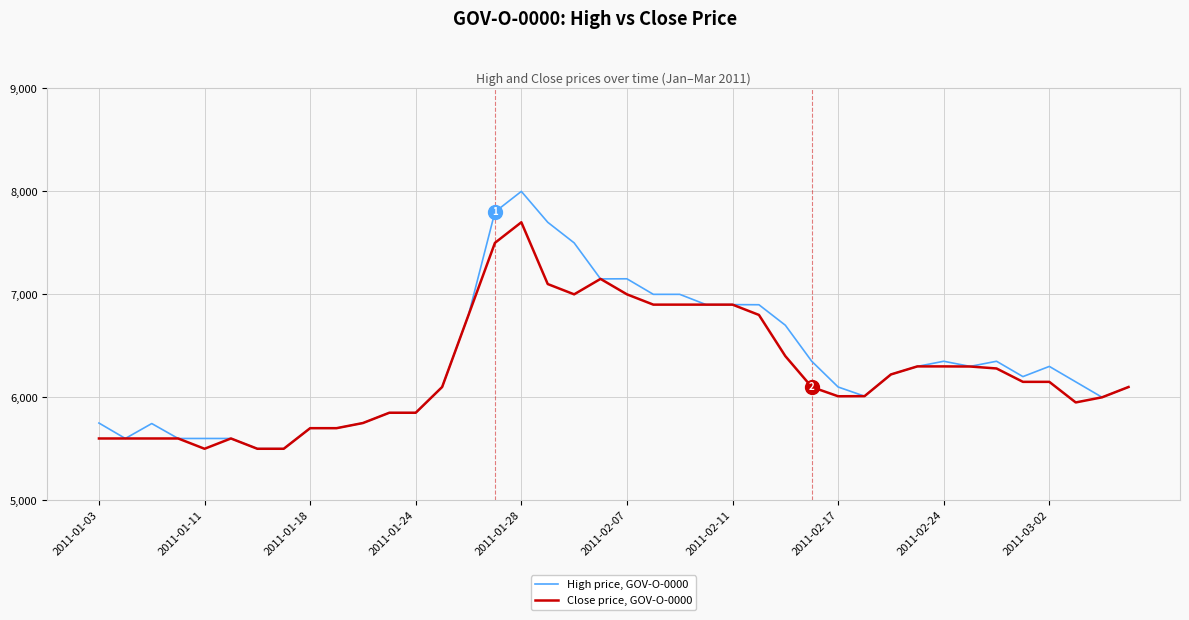

What is the smallest value displayed?

5500